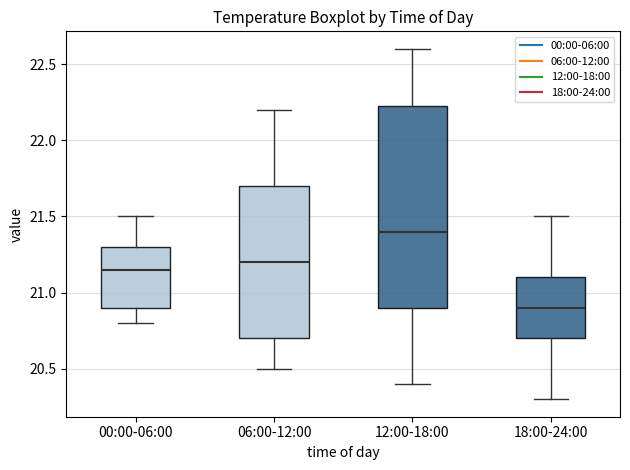

Reading left to right, transcribe this box plot: for each box, give where its median line is, the range the box spans, and where its two whiskers end, as read against the y-axis. The values are not printed on the chart, so give them approximately, as read against the axis.

00:00-06:00: median 21.15, box 20.90 to 21.30, whiskers 20.80 to 21.50
06:00-12:00: median 21.20, box 20.70 to 21.70, whiskers 20.50 to 22.20
12:00-18:00: median 21.40, box 20.90 to 22.25, whiskers 20.40 to 22.60
18:00-24:00: median 20.90, box 20.70 to 21.10, whiskers 20.30 to 21.50